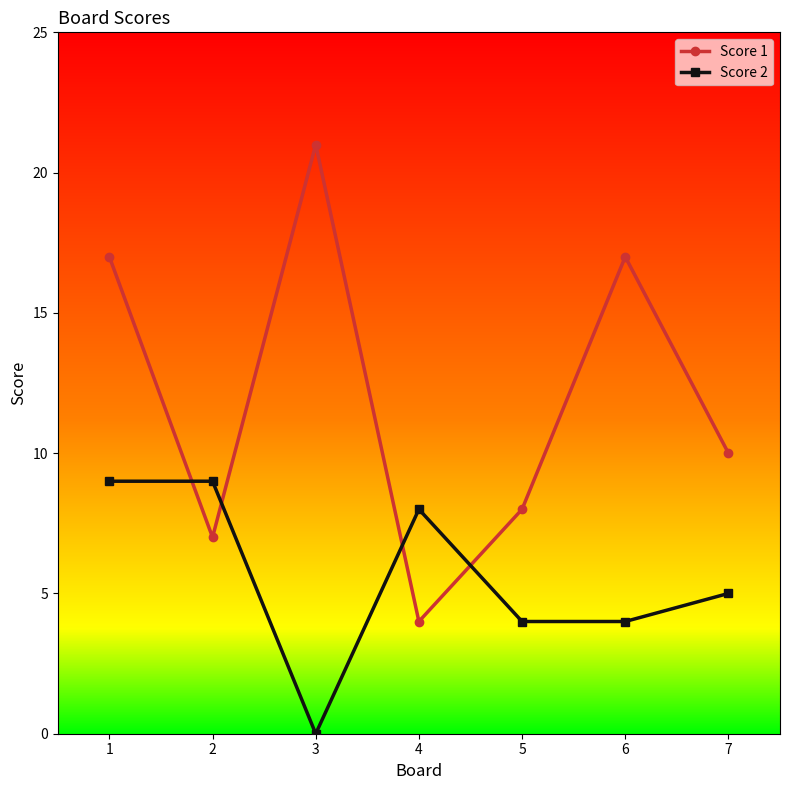

What is the maximum value for Score 1?

21